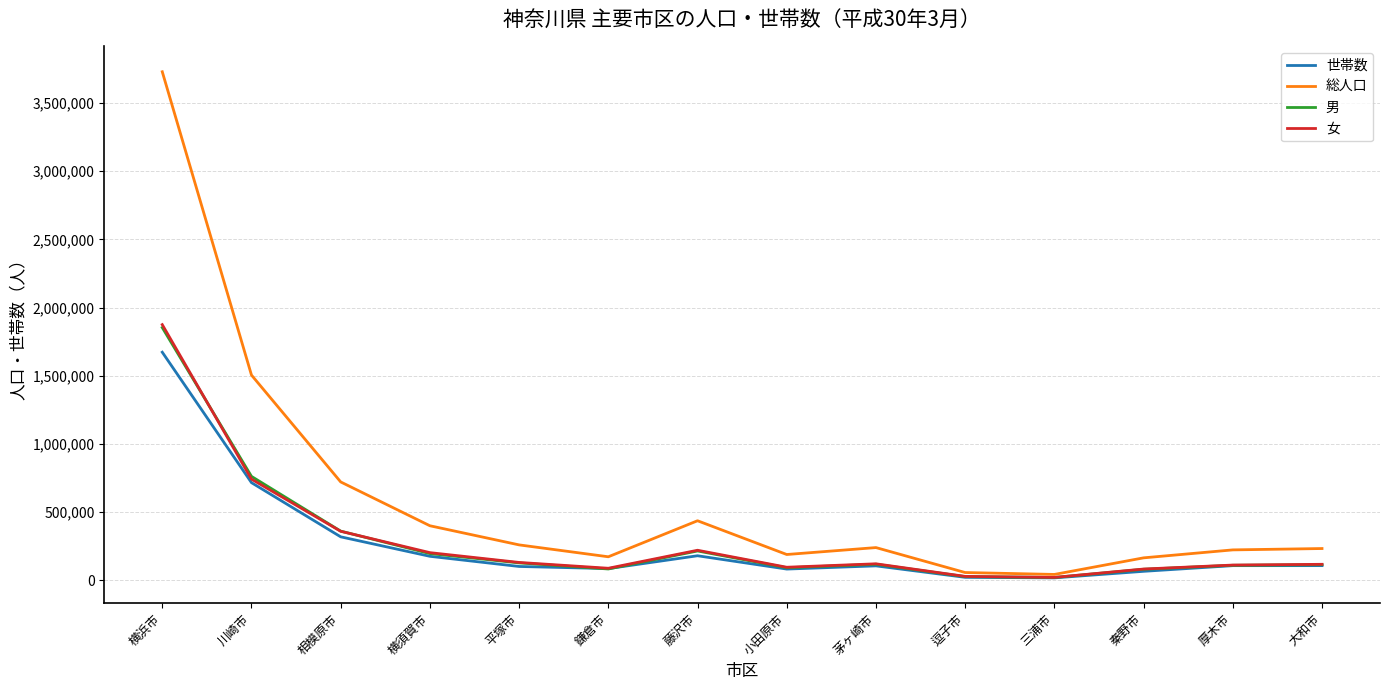

What is the maximum value shown in the chart?

3729729